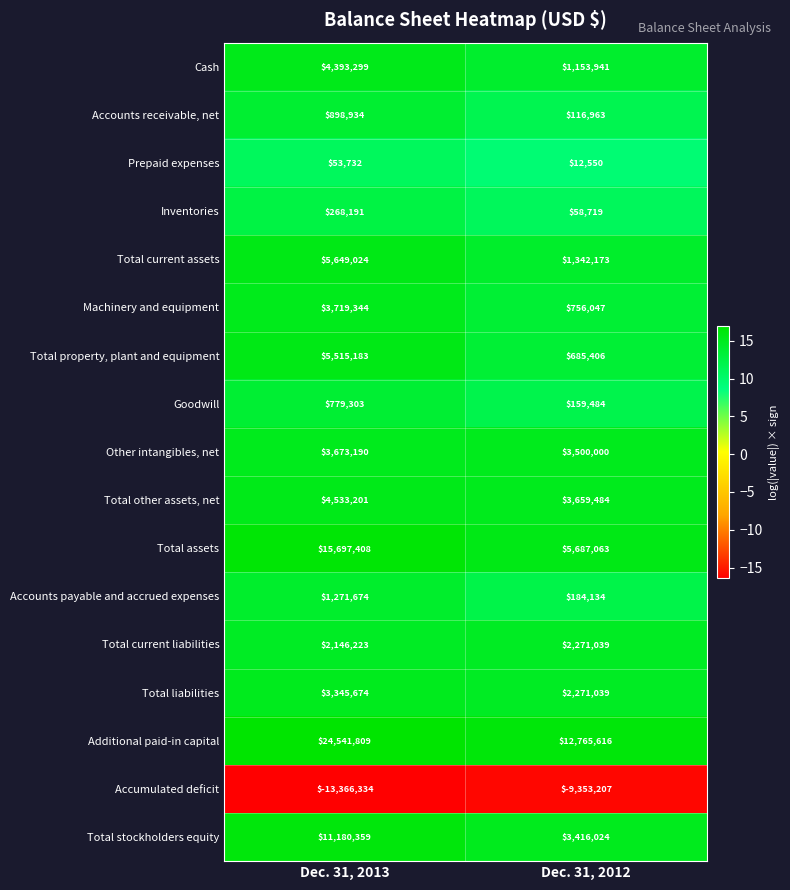

What is the difference between the Total stockholders equity values at Dec. 31, 2013 and Dec. 31, 2012?

7764335